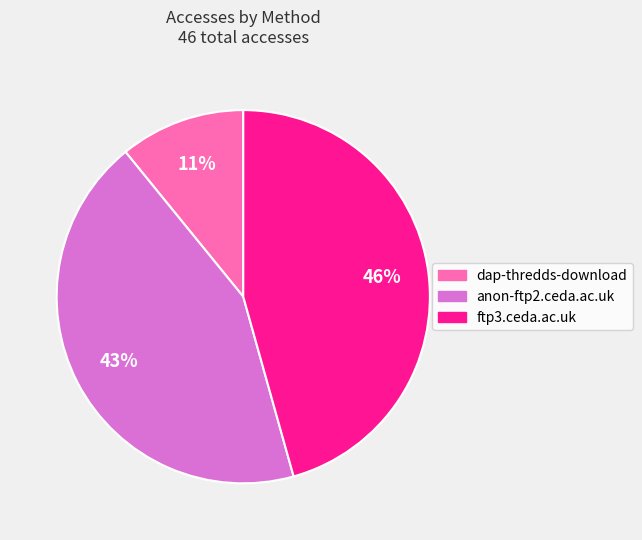

To the nearest percent, what percentage of the pie is dap-thredds-download?

11%